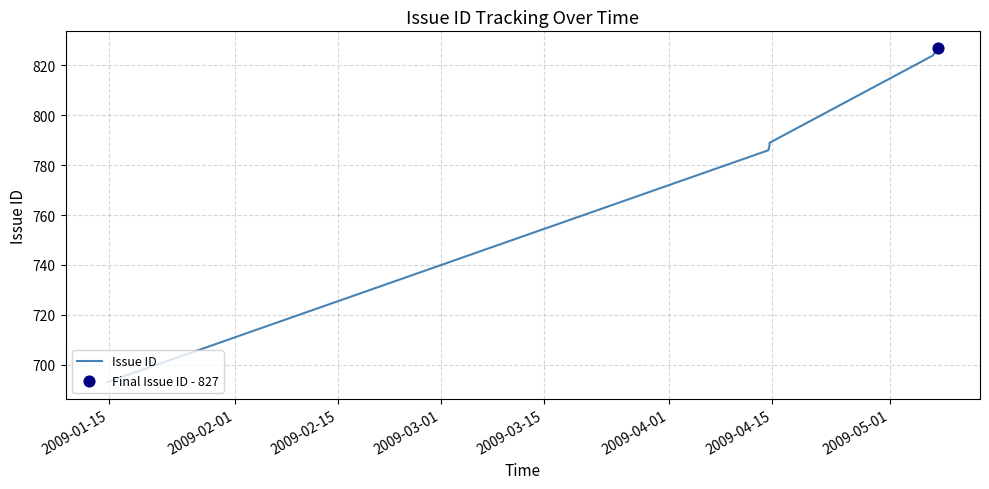

What is the difference between the maximum and minimum values?

134